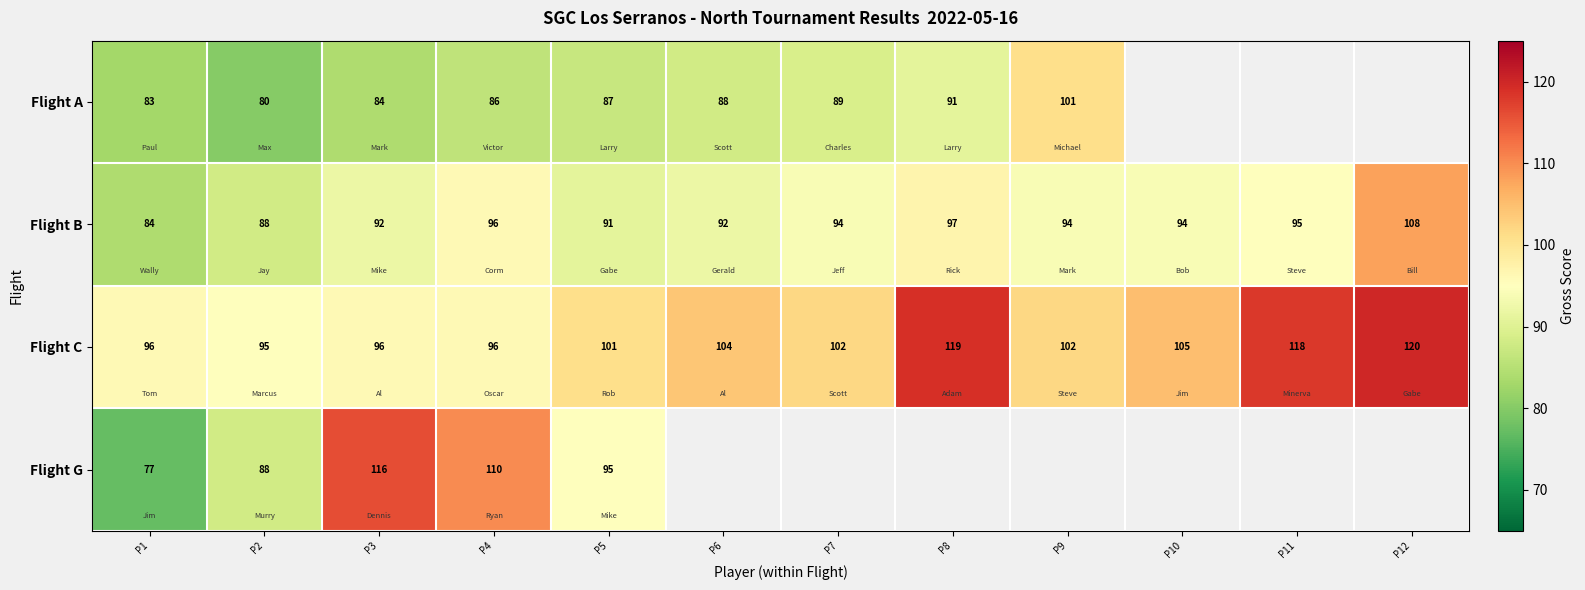

What is the difference between the maximum and minimum values in the Flight C series?

25